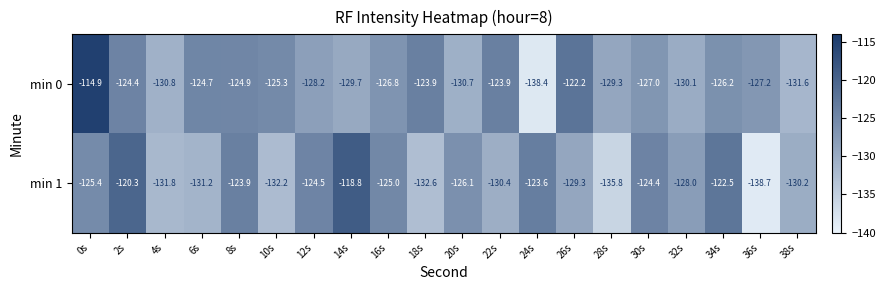

Which series changed the most between 26s and 36s?

min 1